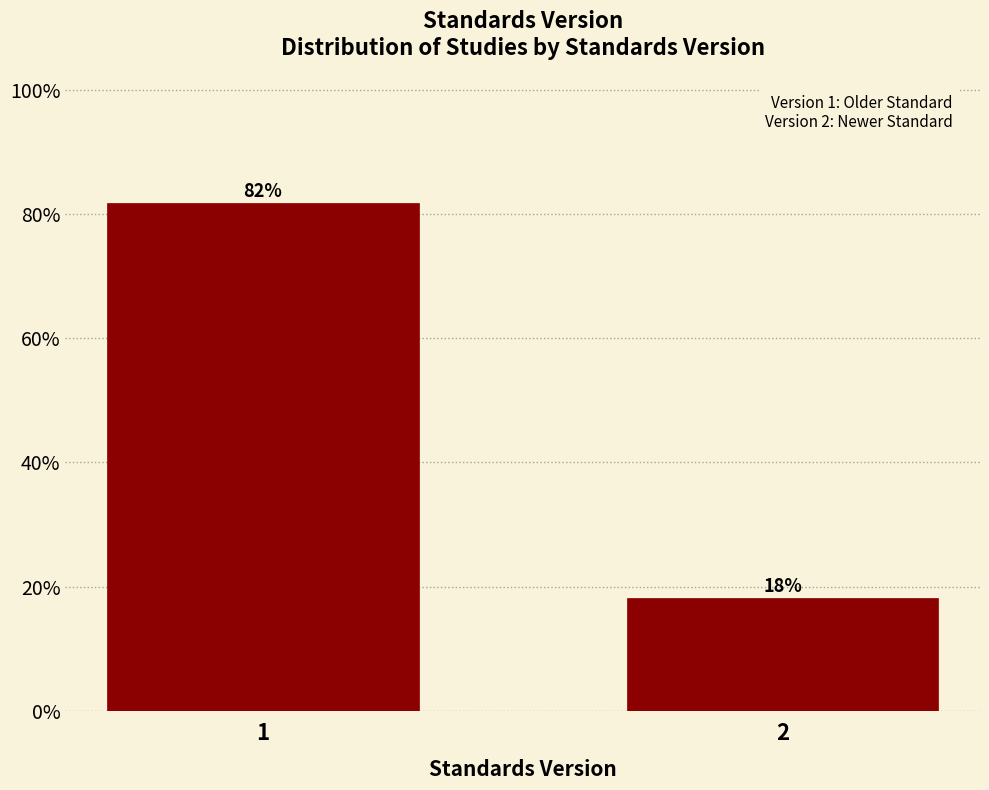

What is the approximate value at 2?

18.2